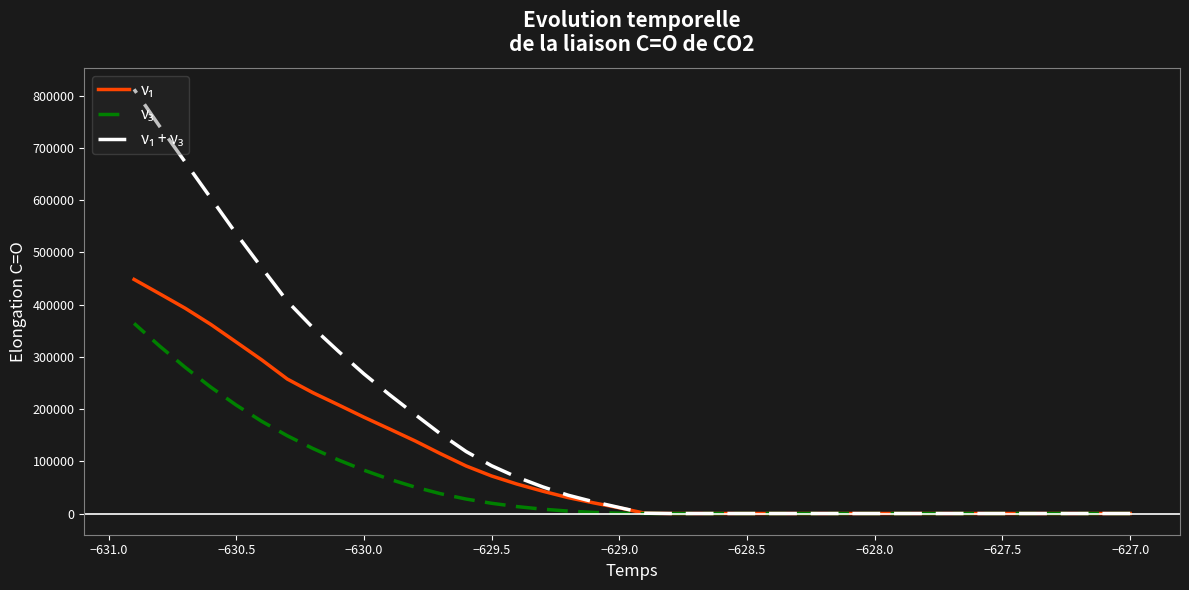

How many values in ν₃ are above zero?

21